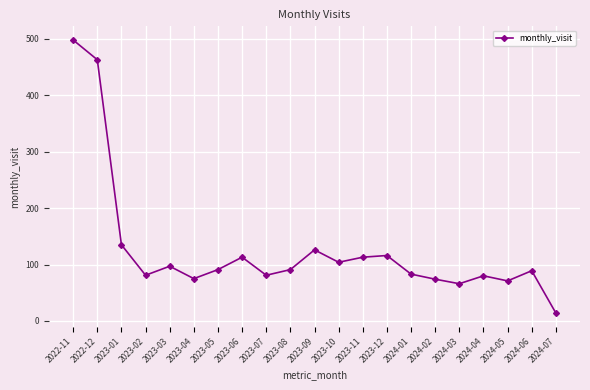

What is the maximum value shown in the chart?

498